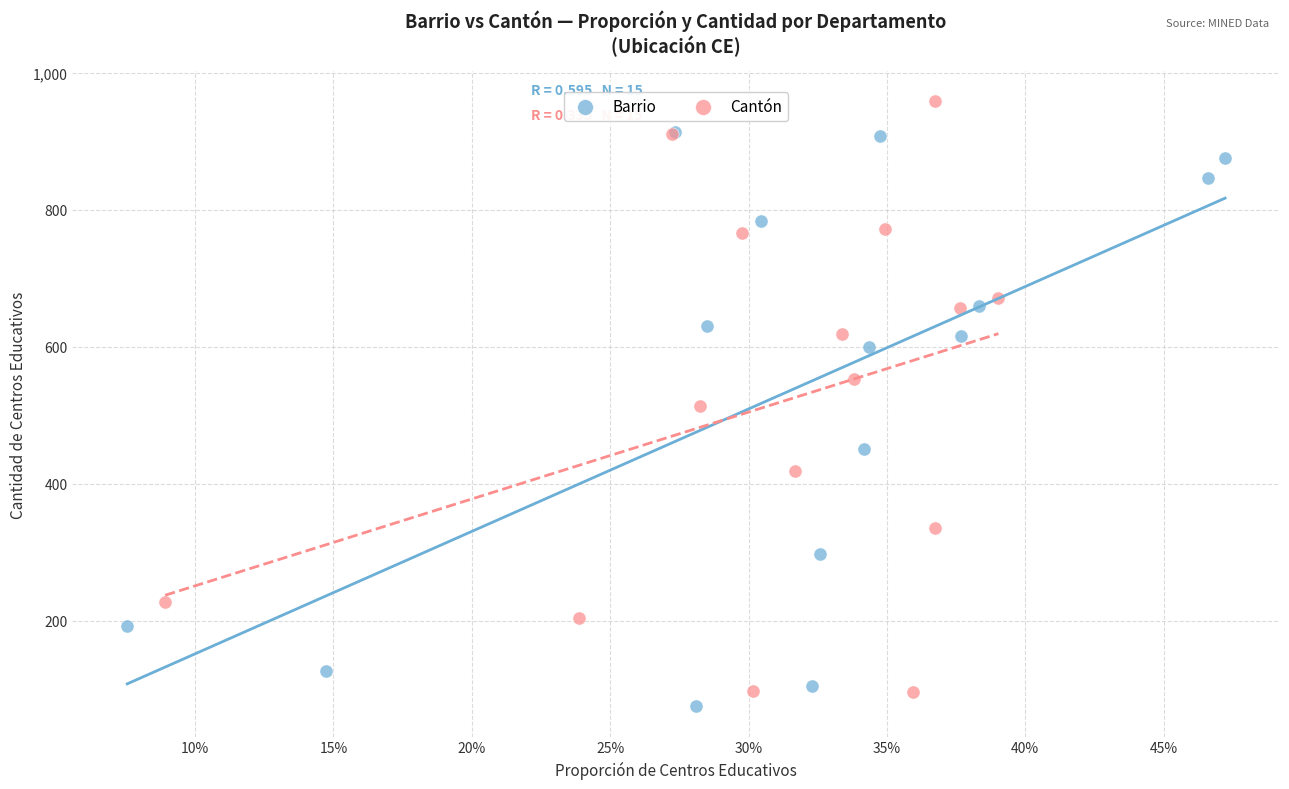

Which series contains the lowest Y value?

Barrio